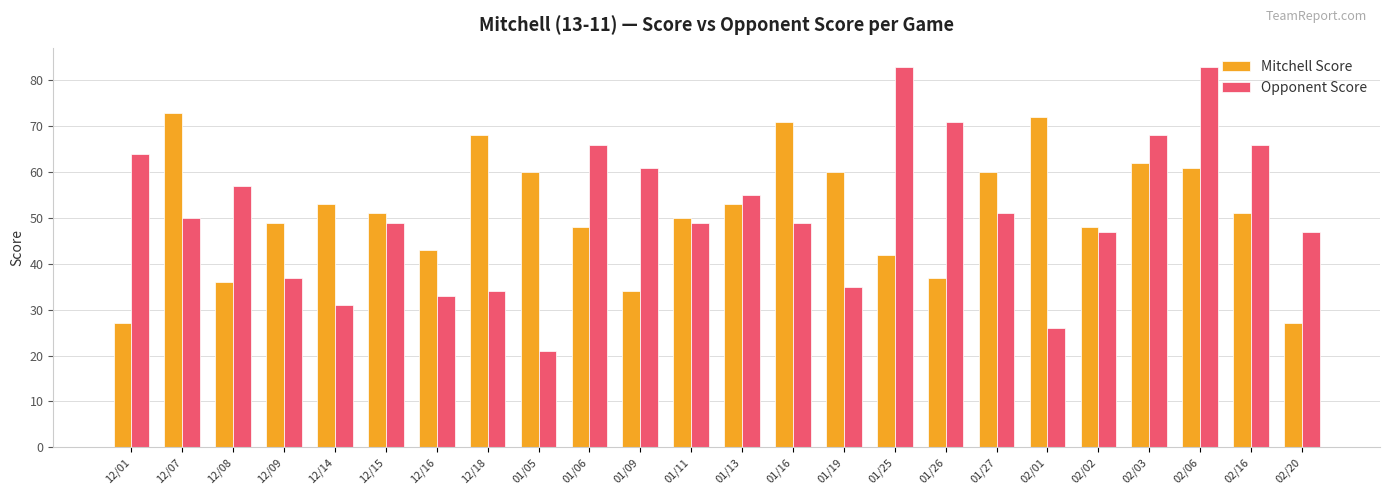

What is the label of the 7th bar from the left?

12/16